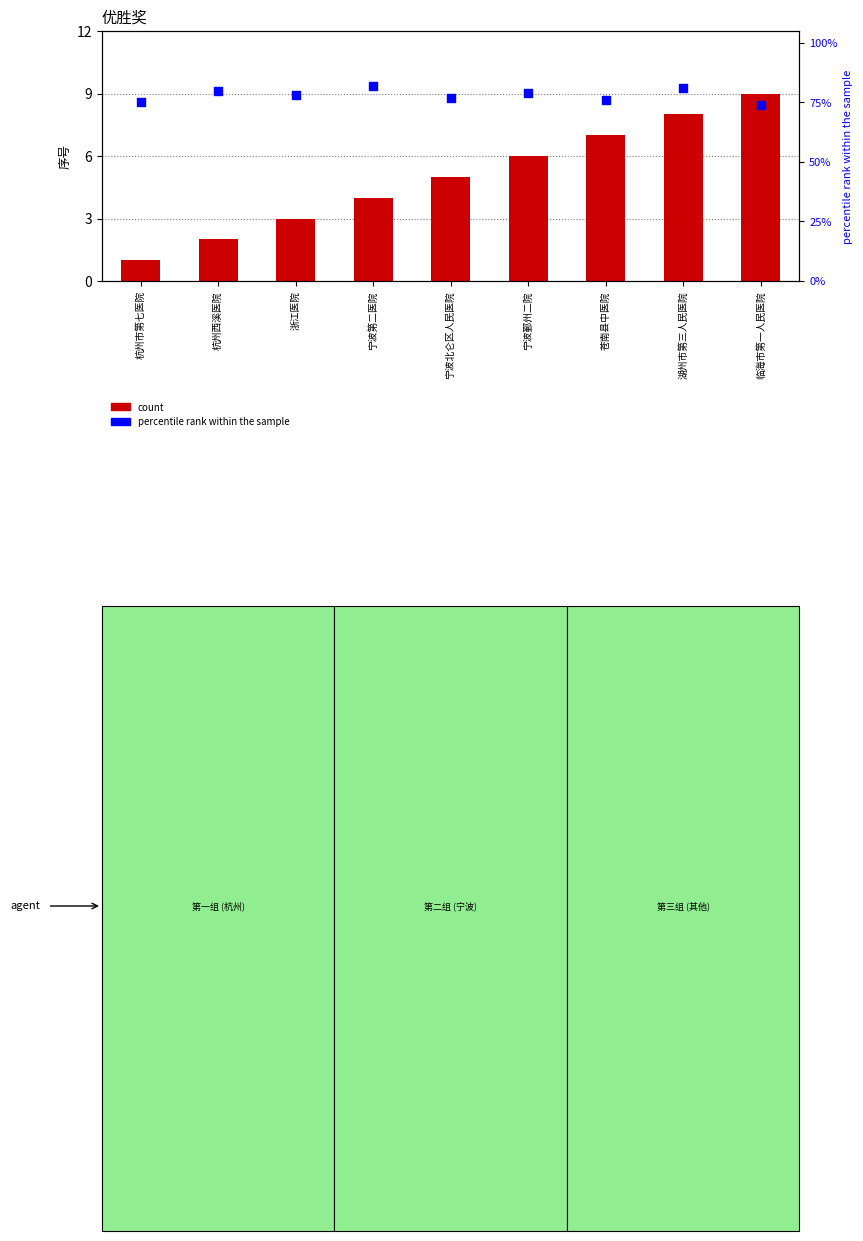

Which series contains the highest Y value?

percentile rank within the sample